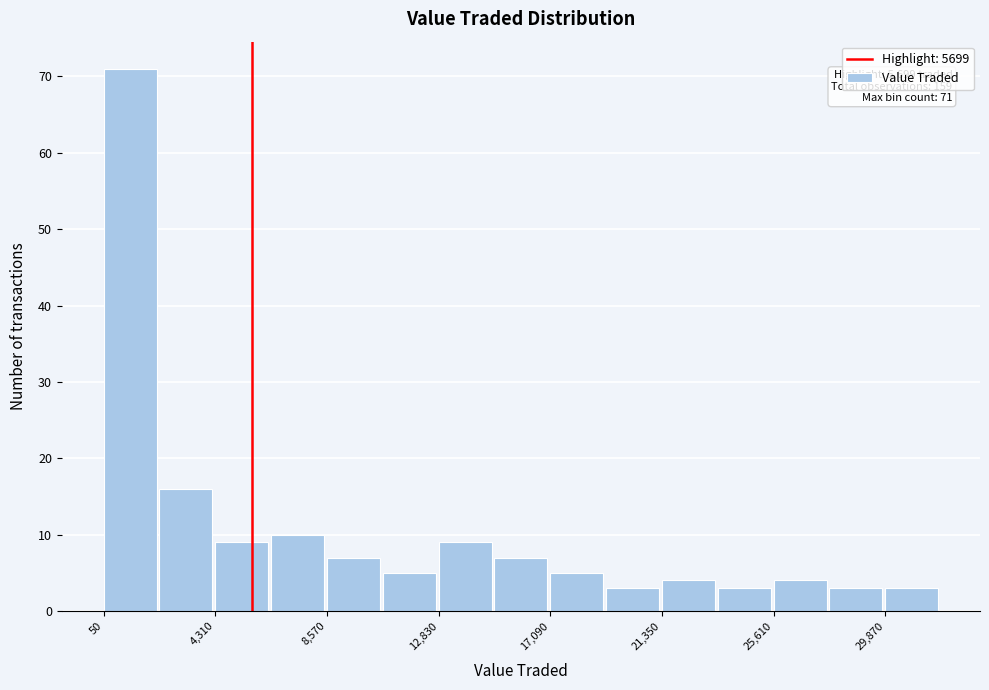

Over which range of the x-axis is the bar tallest?

0 to 2000